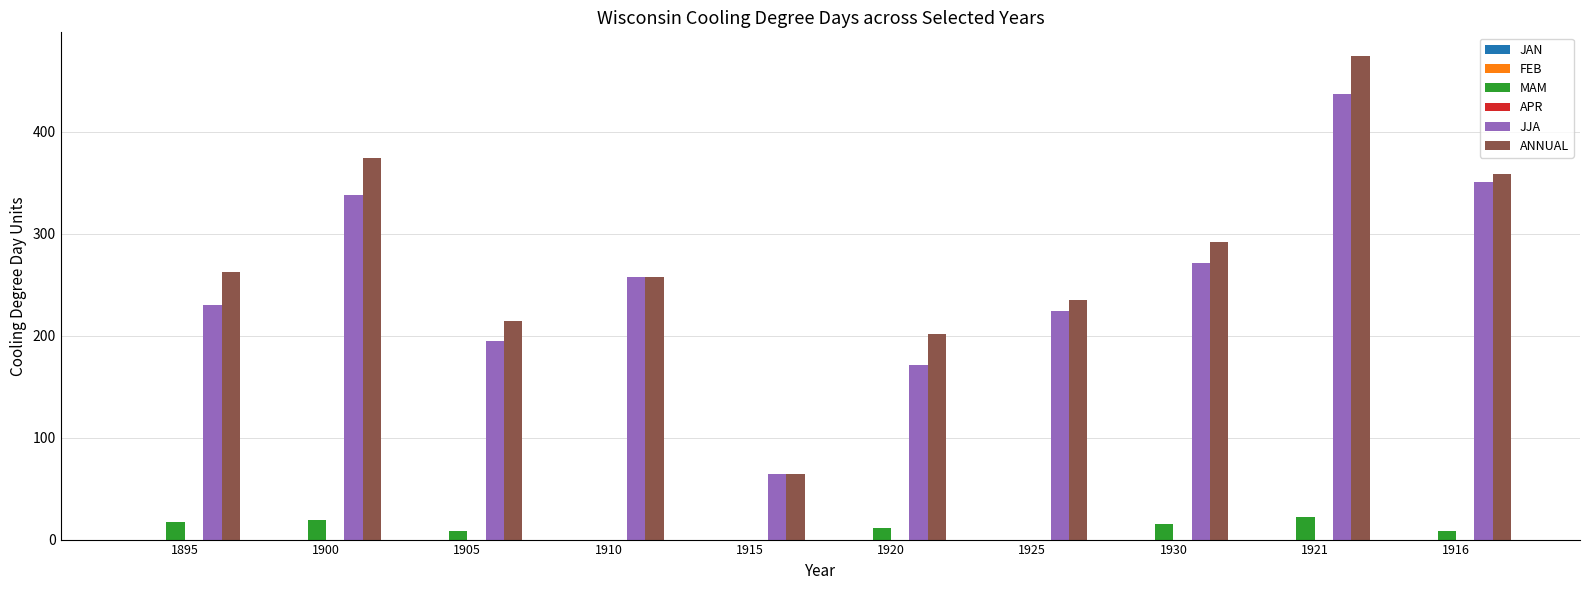

At which category is the sum across all series the highest?

1921